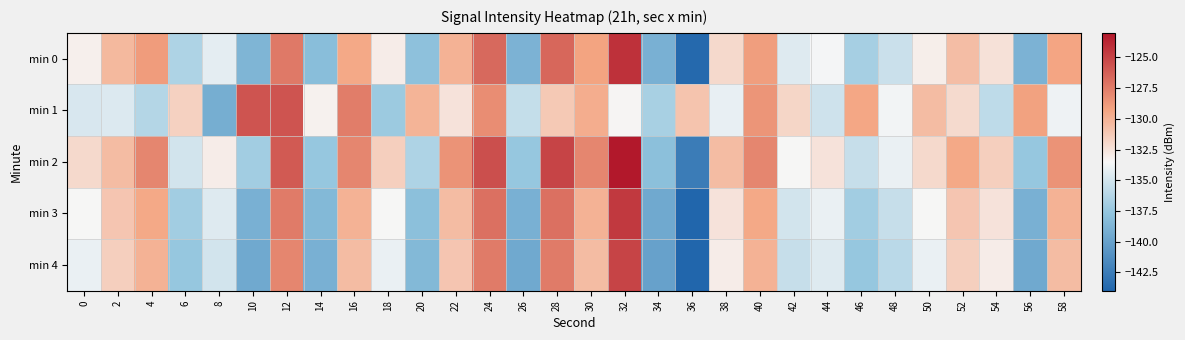

What is the total value across all series at 10?

-680.0